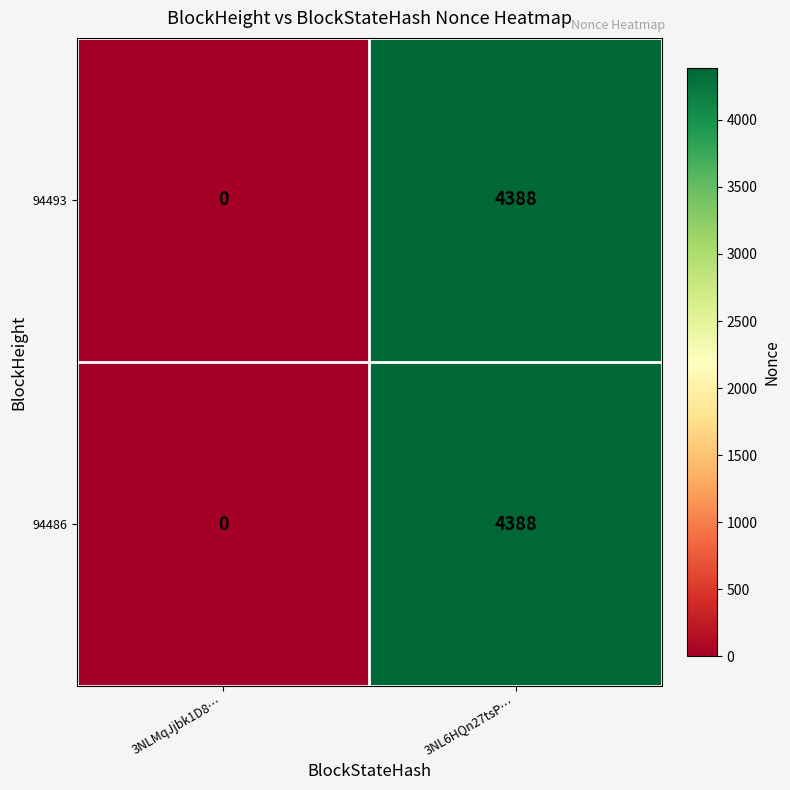

Rank the categories by 94493 value from highest to lowest.

3NL6HQn27tsP…, 3NLMqJjbk1D8…